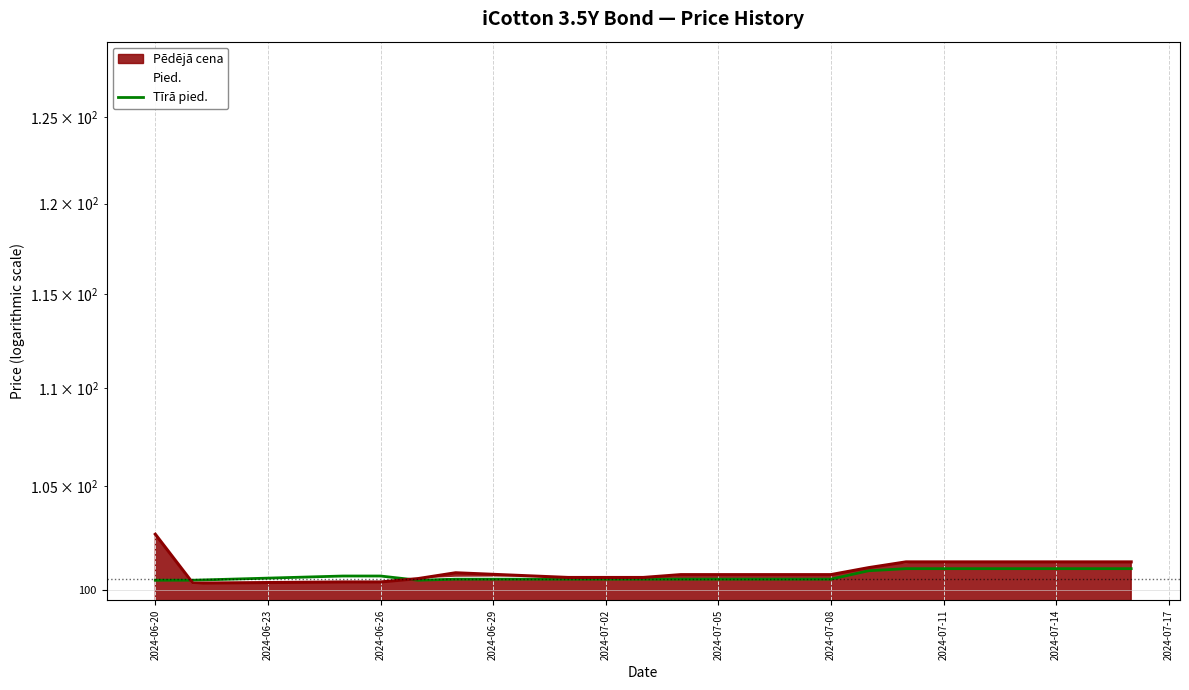

Which series has the largest total across all categories?

Pied.